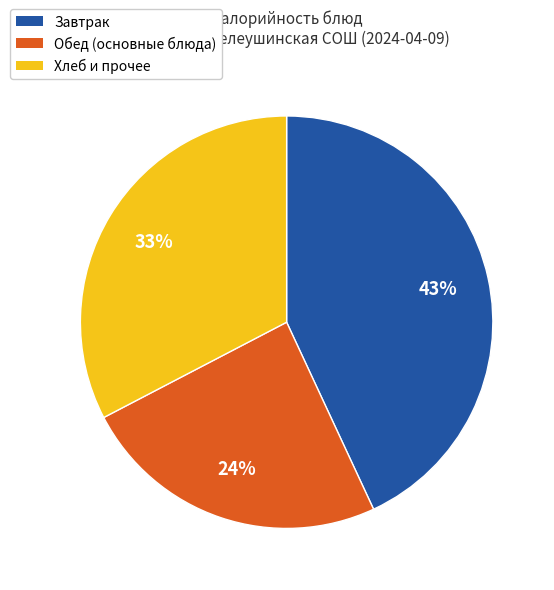

Do Обед (основные блюда) and Завтрак together represent more than half of the pie?

Yes